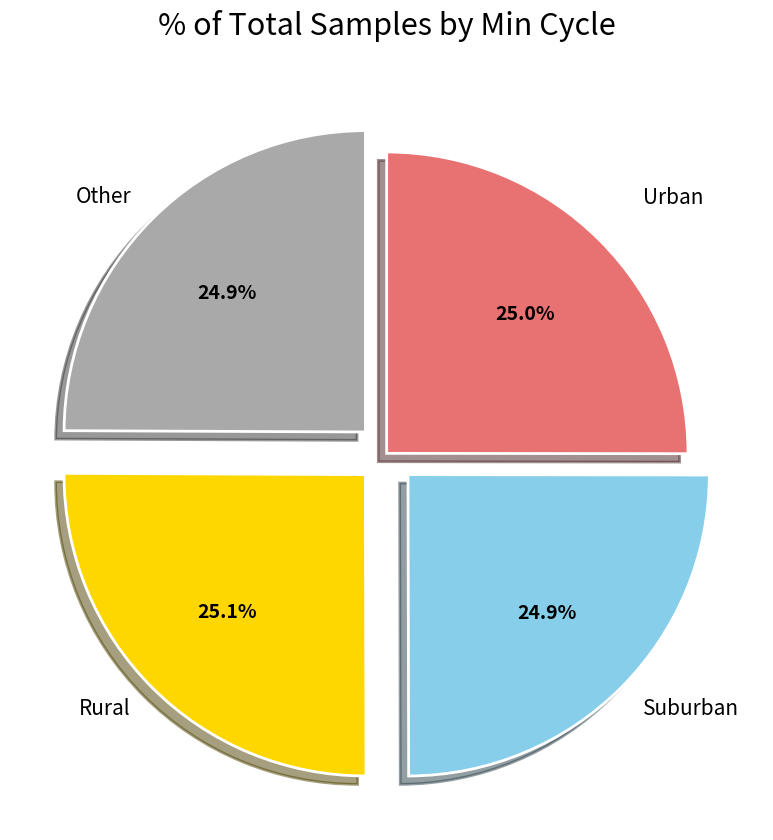

Count the number of slices in the pie.

4